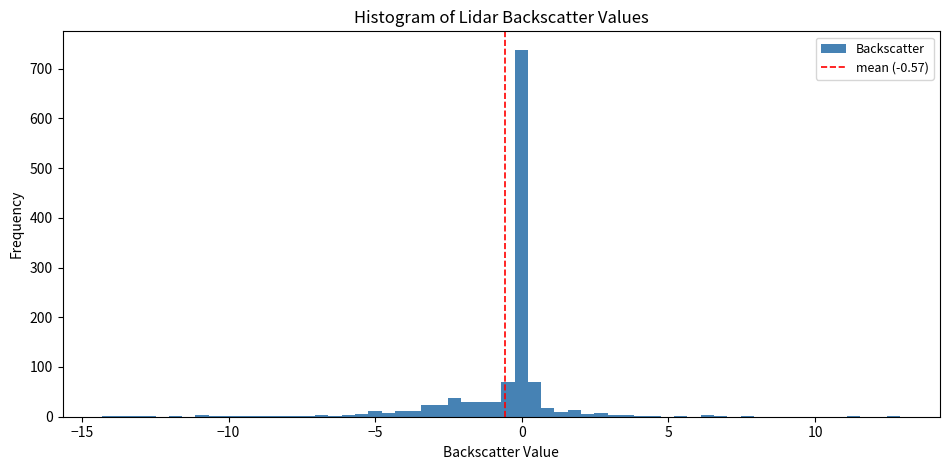

Around what value on the x-axis is the tallest bar? Give the approximate position of its centre, as read against the axis.

0.0